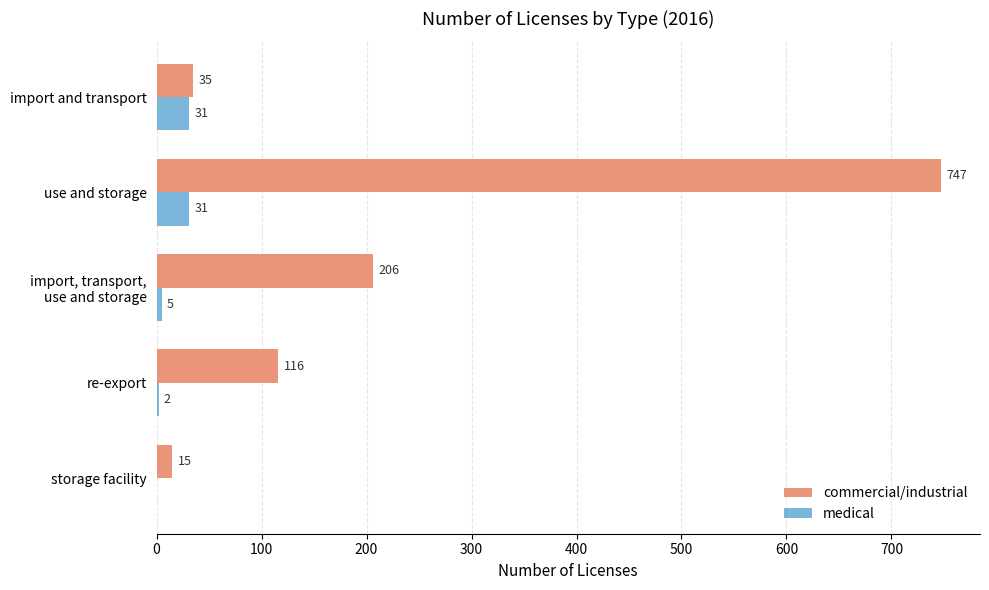

Is the value of commercial/industrial at use and storage greater than the value of medical at re-export?

Yes